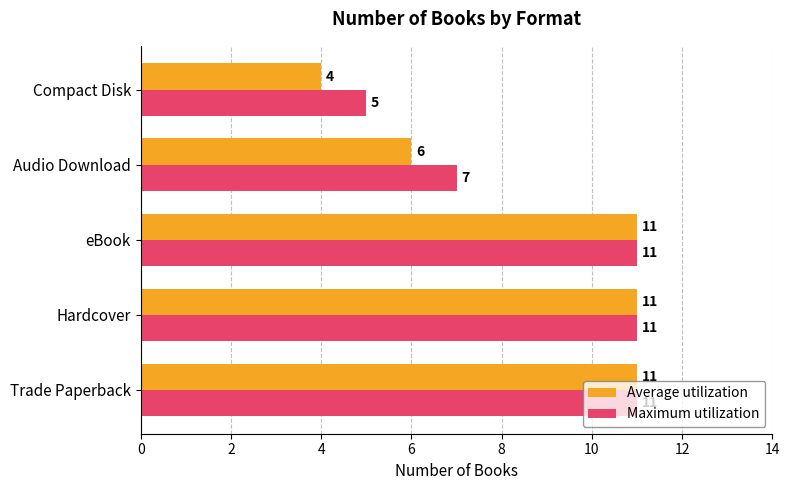

True or false: Average utilization has a value of 8 at Audio Download.

False